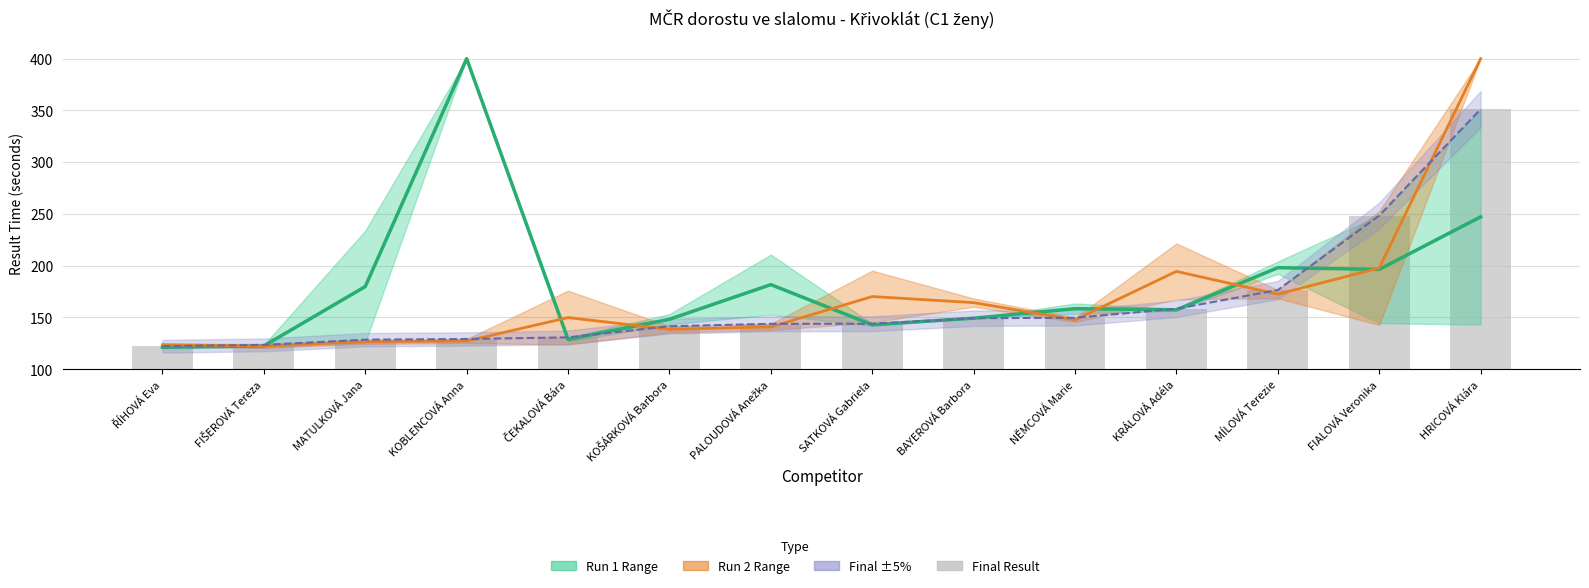

What value does the Final Result series have at SATKOVÁ Gabriela?

144.0